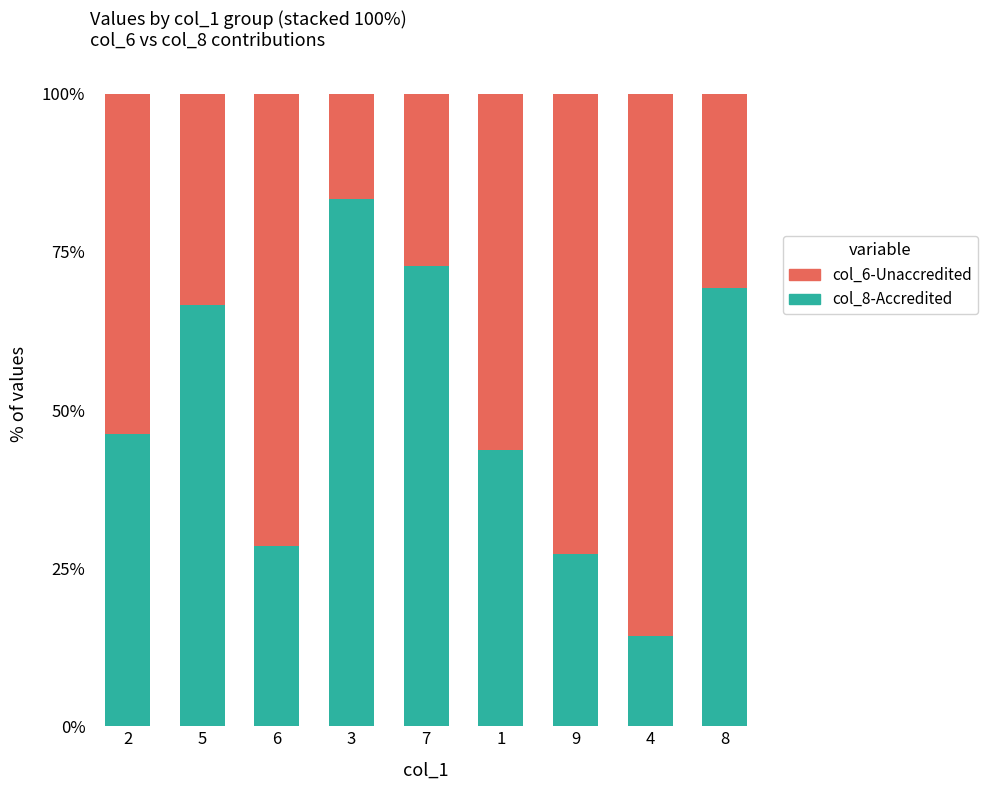

What is the total value across all series at 4?

100.0